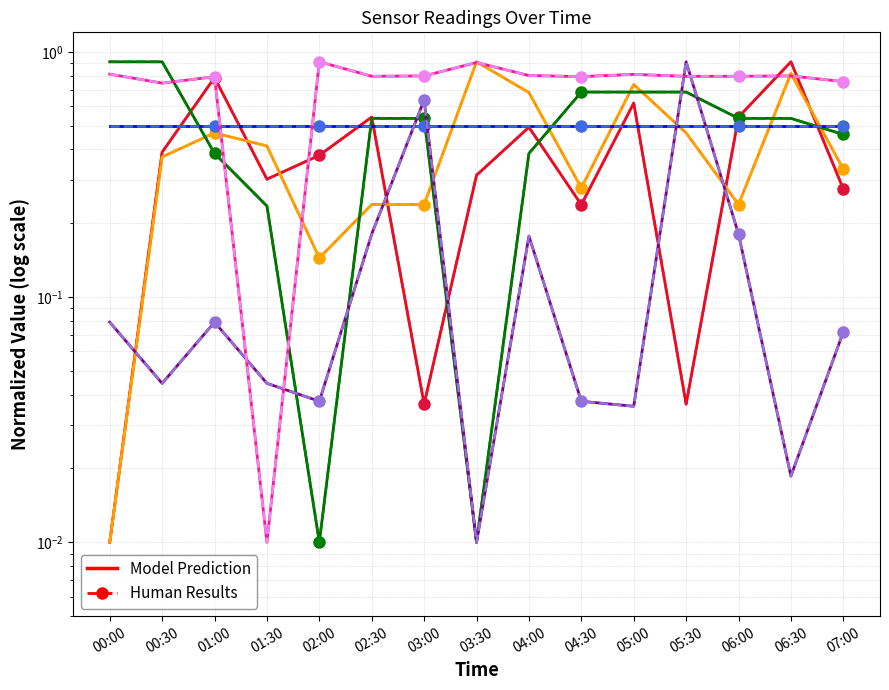

Reading left to right, extract all data points from this chart.

SDS_P1: 0.0	0.4	0.8	0.3	0.4	0.5	0.0	0.3	0.5	0.2	0.6	0.0	0.5	0.9	0.3
SDS_P2: 0.0	0.4	0.5	0.4	0.1	0.2	0.2	0.9	0.7	0.3	0.7	0.5	0.2	0.8	0.3
Temp: 0.9	0.9	0.4	0.2	0.0	0.5	0.5	0.0	0.4	0.7	0.7	0.7	0.5	0.5	0.5
Humidity: 0.5	0.5	0.5	0.5	0.5	0.5	0.5	0.5	0.5	0.5	0.5	0.5	0.5	0.5	0.5
Max_cycle: 0.1	0.0	0.1	0.0	0.0	0.2	0.6	0.0	0.2	0.0	0.0	0.9	0.2	0.0	0.1
Samples: 0.8	0.7	0.8	0.0	0.9	0.8	0.8	0.9	0.8	0.8	0.8	0.8	0.8	0.8	0.8